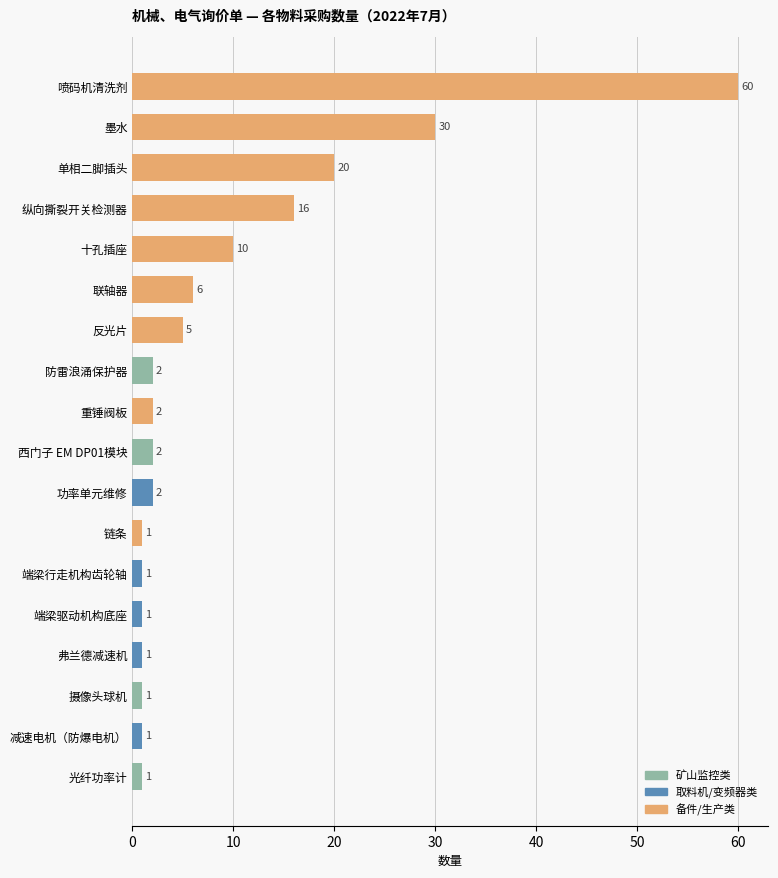

Where is the data nearest to the value 30?

墨水